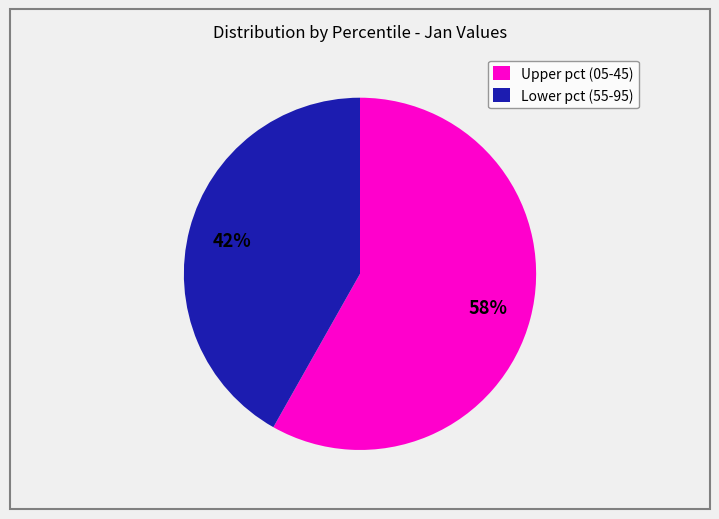

To the nearest percent, what percentage of the pie is Upper pct (05-45)?

58%